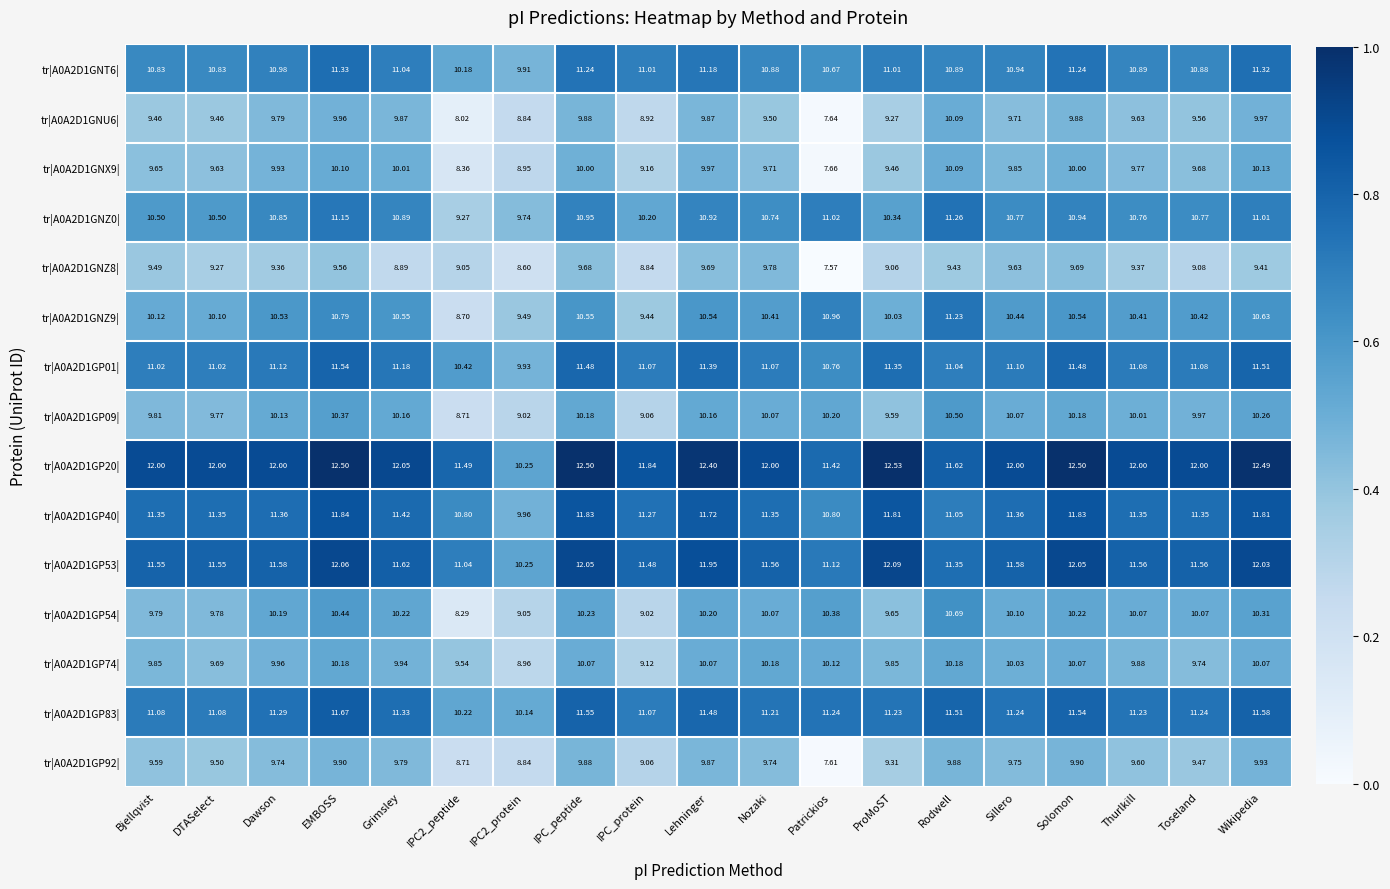

Rank the series by their maximum value, from lowest to highest.

tr|A0A2D1GNZ8|, tr|A0A2D1GP92|, tr|A0A2D1GNU6|, tr|A0A2D1GNX9|, tr|A0A2D1GP74|, tr|A0A2D1GP09|, tr|A0A2D1GP54|, tr|A0A2D1GNZ9|, tr|A0A2D1GNZ0|, tr|A0A2D1GNT6|, tr|A0A2D1GP01|, tr|A0A2D1GP83|, tr|A0A2D1GP40|, tr|A0A2D1GP53|, tr|A0A2D1GP20|